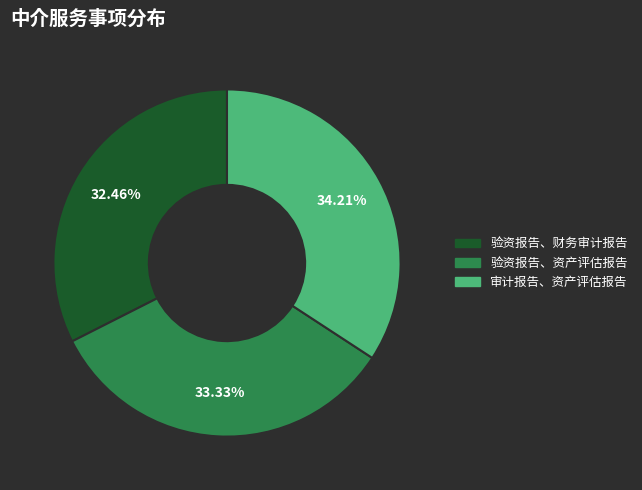

Count the number of slices in the pie.

3